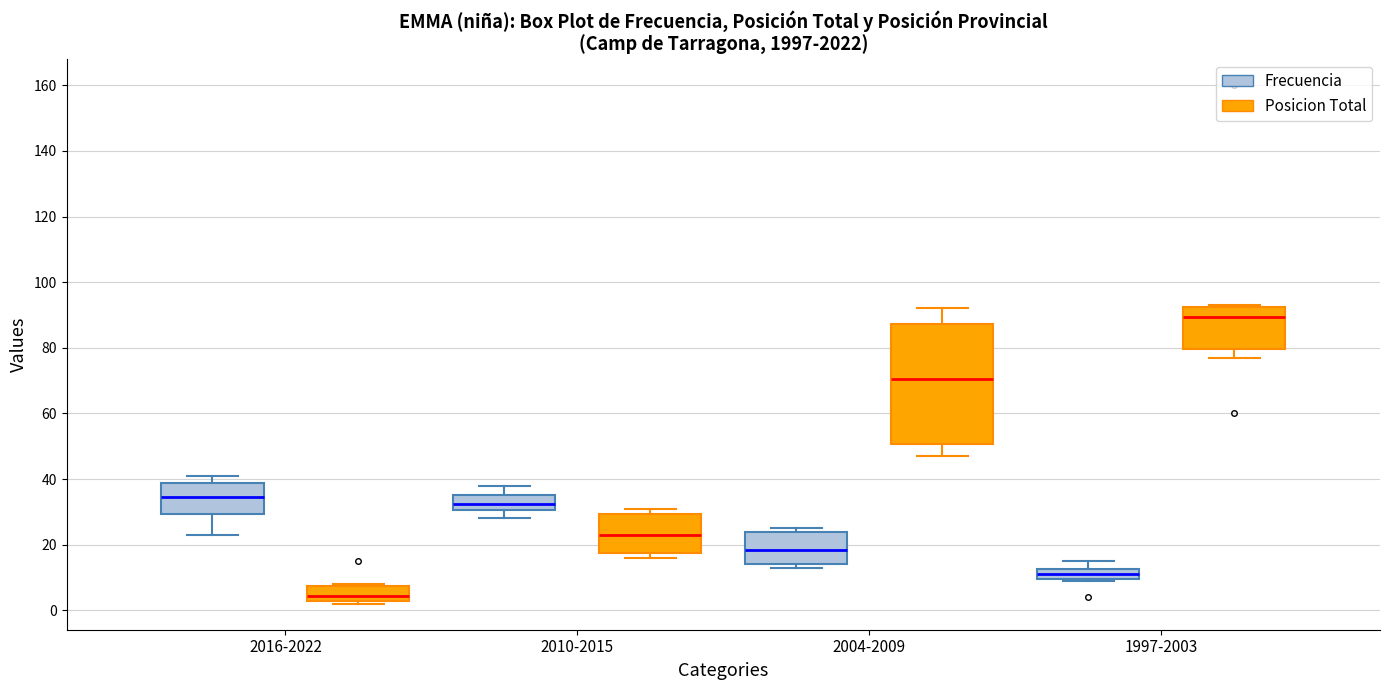

Which box is the tallest, from its lower edge to its upper edge?

2004-2009 (Posicion Total)